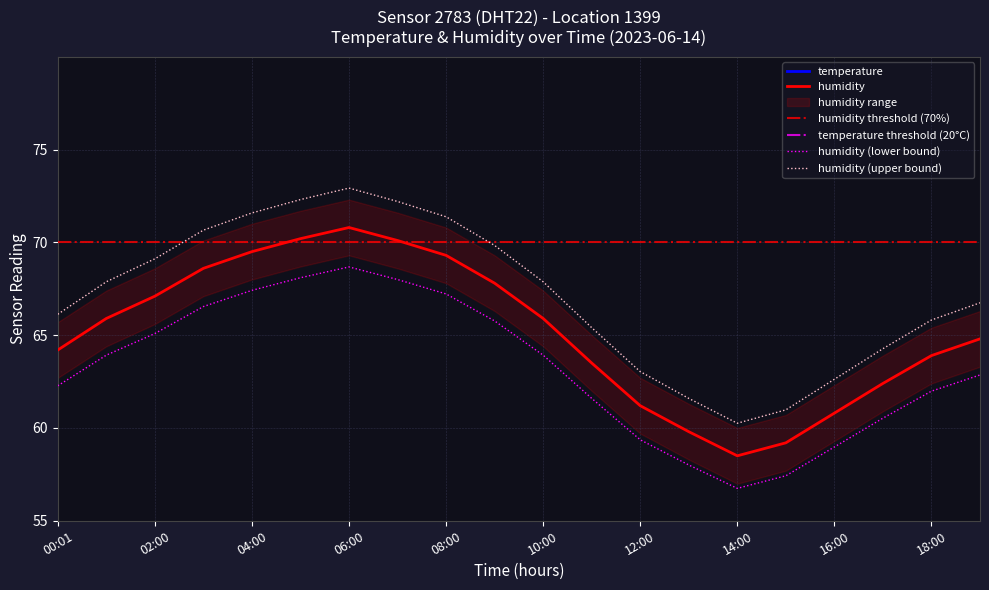

The temperature series shows 21.8 at 14:00. True or false?

True